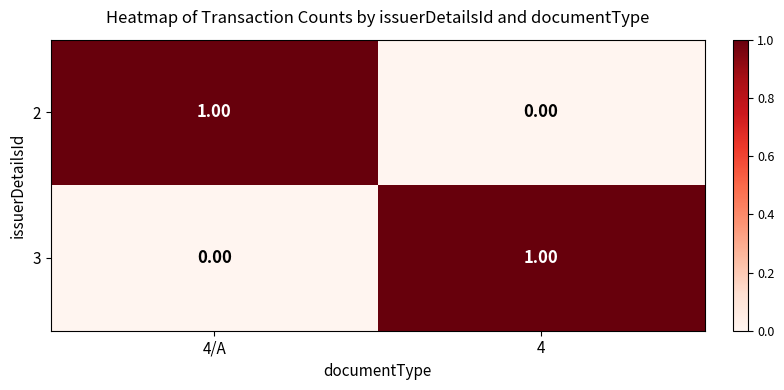

How many distinct data groups are displayed?

2